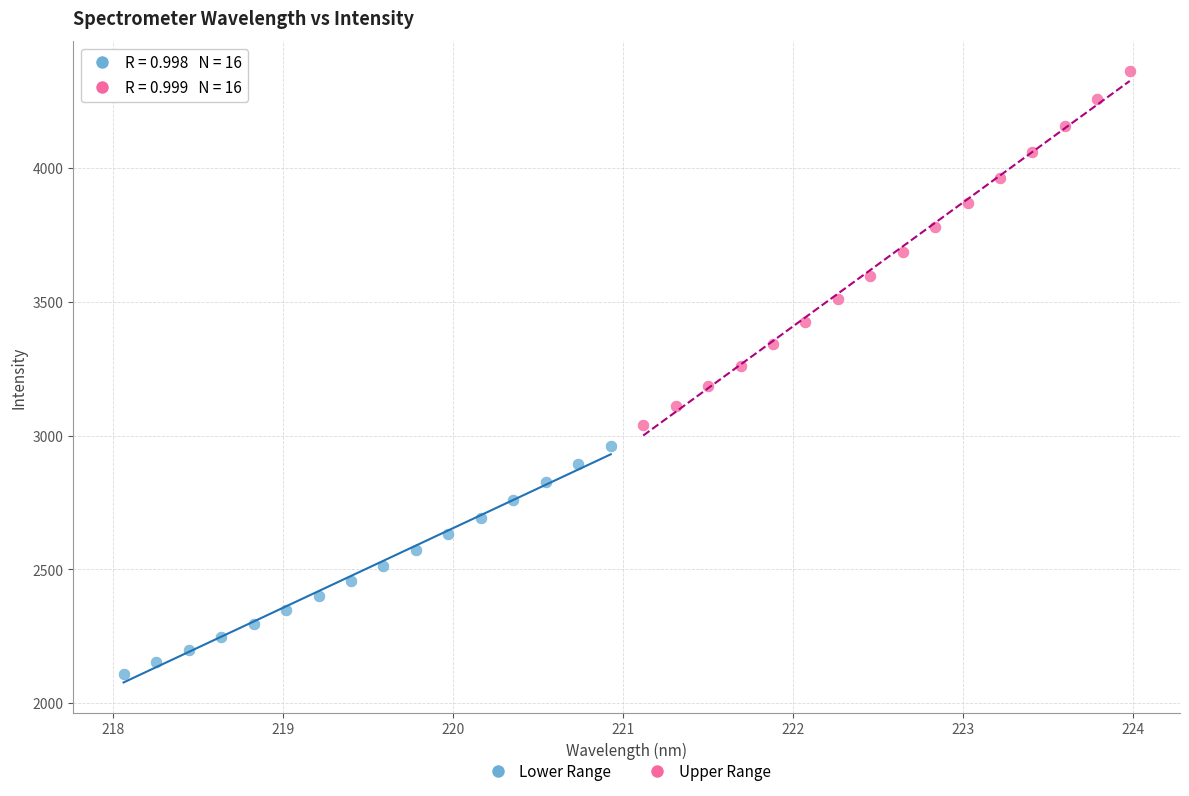

Which series has the widest spread of Y values?

Upper Range